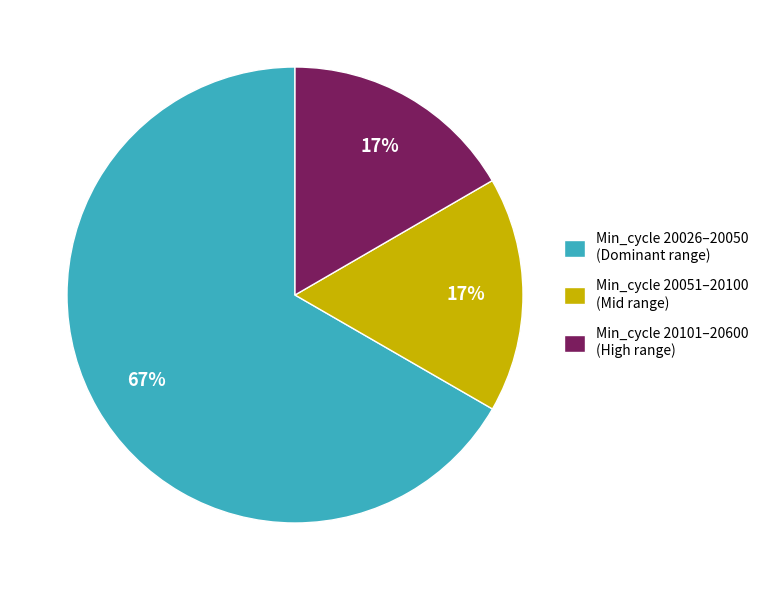

How many slices are in this pie chart?

3